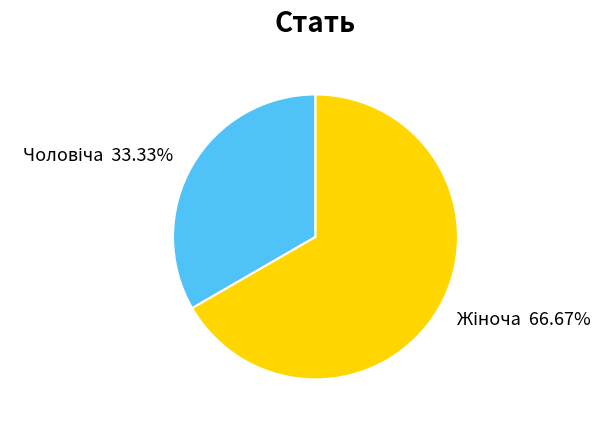

Does any single category account for the majority?

Yes